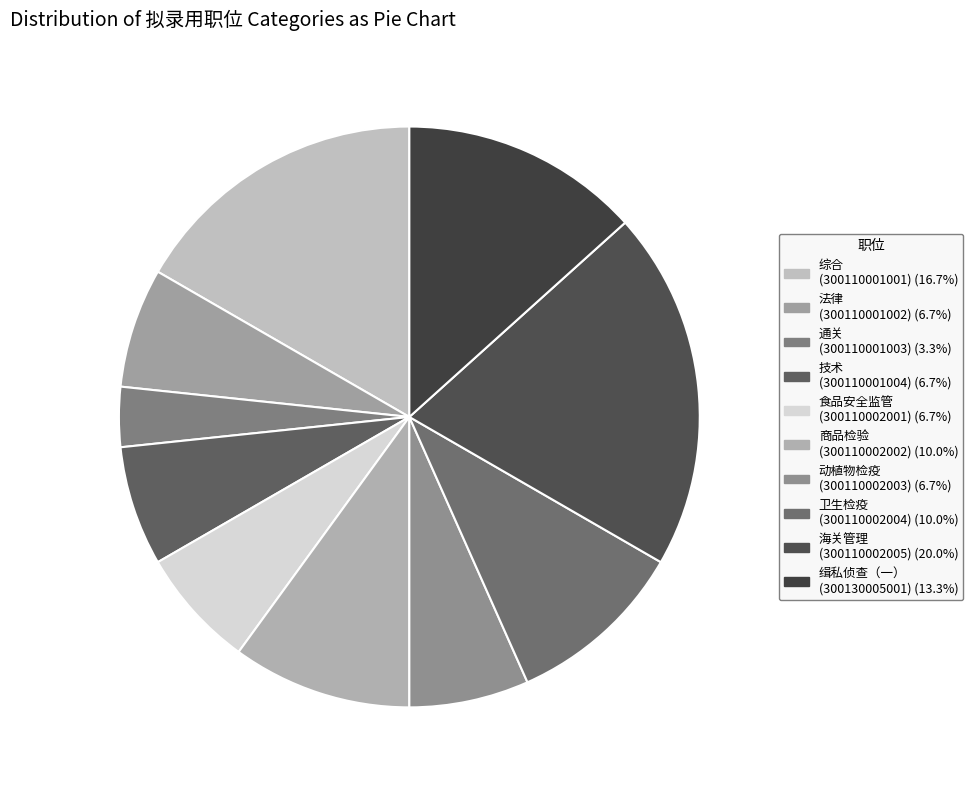

Rank the categories by value from lowest to highest.

黄埔老港海关通关（300110001003）, 黄埔老港海关法律（300110001002）, 黄埔老港海关技术（300110001004）, 黄埔新港海关食品安全监管（300110002001）, 黄埔新港海关动植物检疫（300110002003）, 黄埔新港海关商品检验（300110002002）, 黄埔新港海关卫生检疫（300110002004）, 黄埔老港海关缉私分局侦查（一）（300130005001）, 黄埔老港海关综合（300110001001）, 黄埔新港海关海关管理（300110002005）